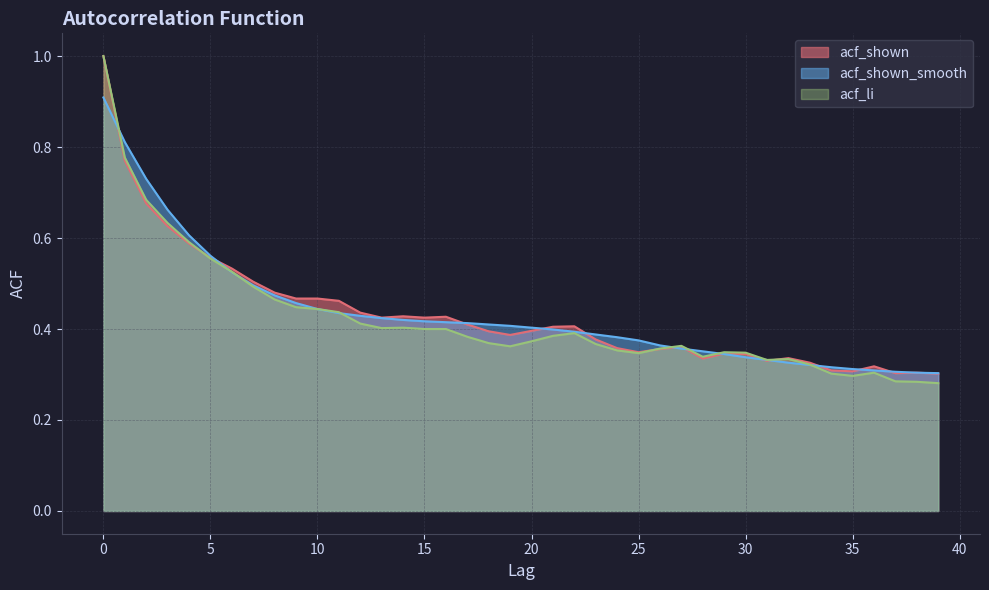

True or false: acf_shown_smooth has more than 0 interior local peaks.

False